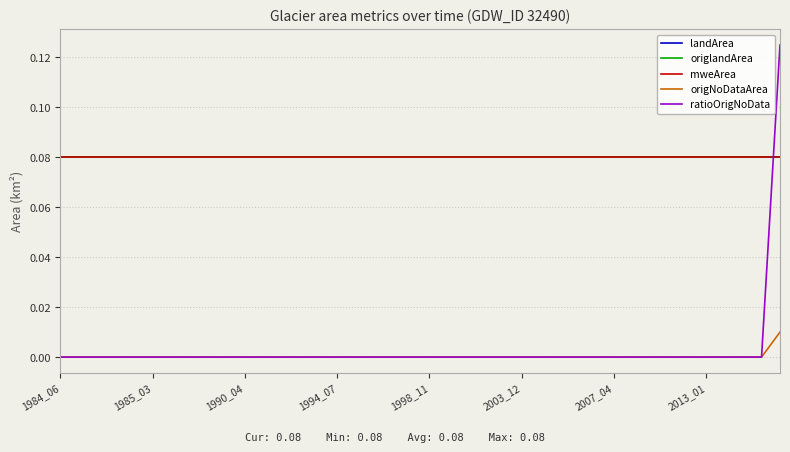

What is the maximum value shown in the chart?

0.1